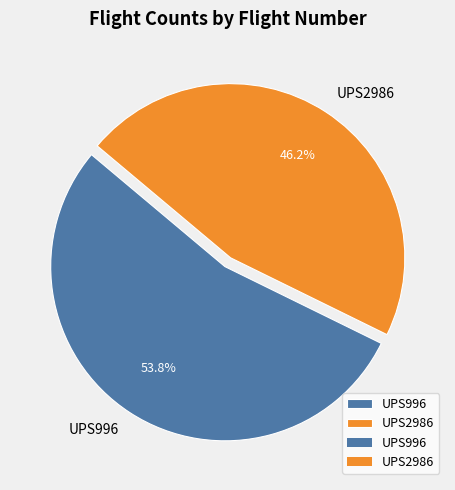

Which category has the smallest portion of the pie?

UPS2986